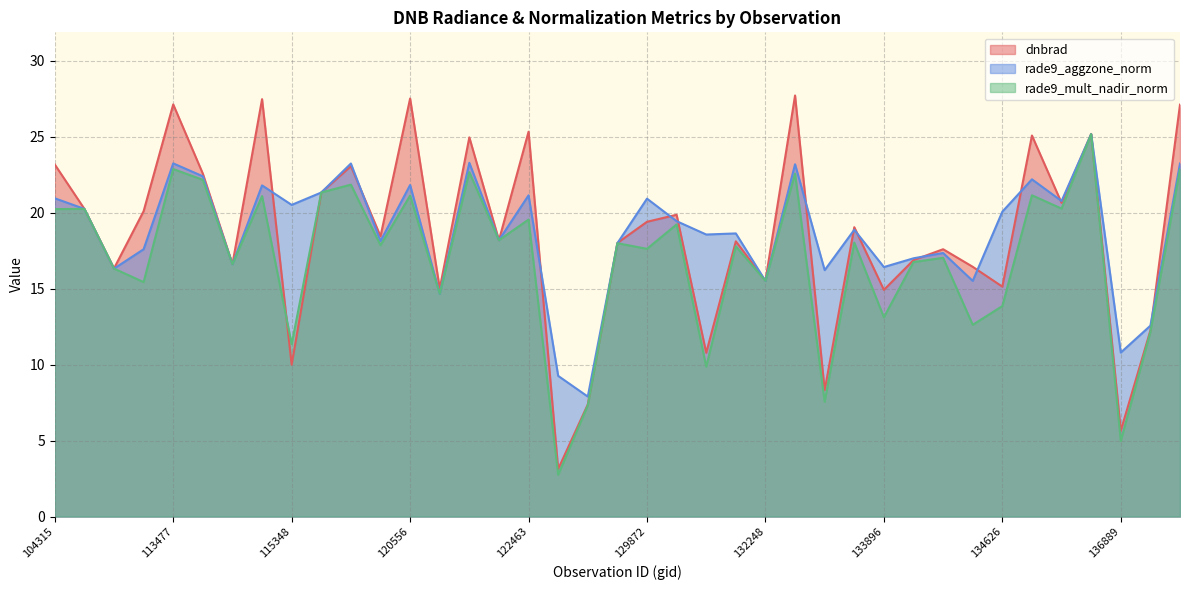

What value does the rade9_mult_nadir_norm series have at 134260?

17.0